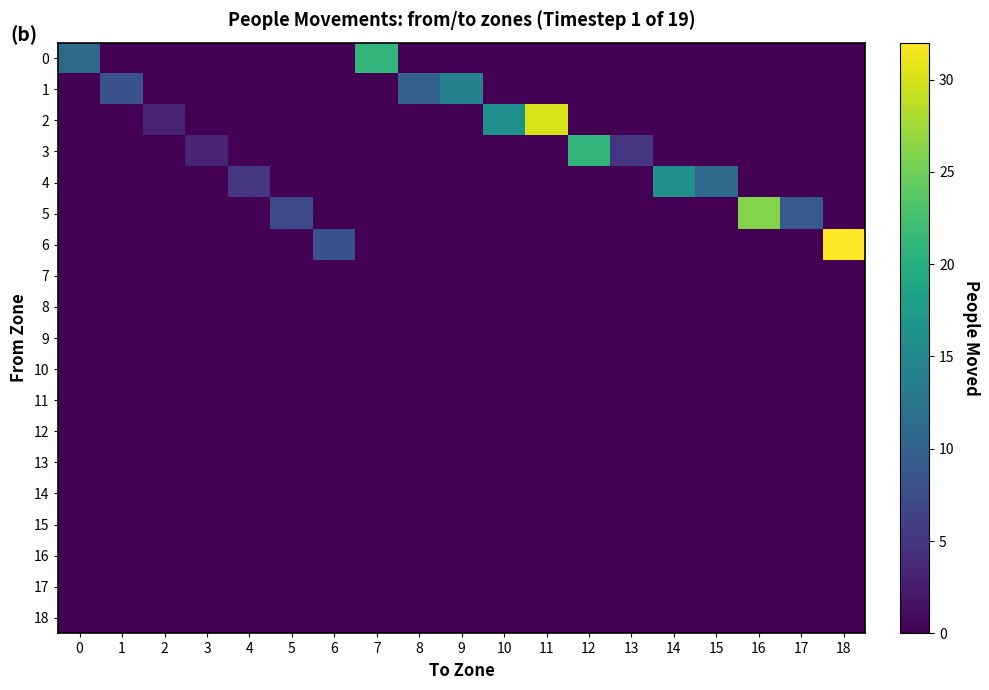

Reading left to right, what are all the values shown in this chart?

0: 0=11	1=0	2=0	3=0	4=0	5=0	6=0	7=21	8=0	9=0	10=0	11=0	12=0	13=0	14=0	15=0	16=0	17=0	18=0
1: 0=0	1=8	2=0	3=0	4=0	5=0	6=0	7=0	8=10	9=14	10=0	11=0	12=0	13=0	14=0	15=0	16=0	17=0	18=0
2: 0=0	1=0	2=3	3=0	4=0	5=0	6=0	7=0	8=0	9=0	10=16	11=30	12=0	13=0	14=0	15=0	16=0	17=0	18=0
3: 0=0	1=0	2=0	3=3	4=0	5=0	6=0	7=0	8=0	9=0	10=0	11=0	12=21	13=5	14=0	15=0	16=0	17=0	18=0
4: 0=0	1=0	2=0	3=0	4=5	5=0	6=0	7=0	8=0	9=0	10=0	11=0	12=0	13=0	14=16	15=11	16=0	17=0	18=0
5: 0=0	1=0	2=0	3=0	4=0	5=7	6=0	7=0	8=0	9=0	10=0	11=0	12=0	13=0	14=0	15=0	16=26	17=9	18=0
6: 0=0	1=0	2=0	3=0	4=0	5=0	6=8	7=0	8=0	9=0	10=0	11=0	12=0	13=0	14=0	15=0	16=0	17=0	18=32
7: 0=0	1=0	2=0	3=0	4=0	5=0	6=0	7=0	8=0	9=0	10=0	11=0	12=0	13=0	14=0	15=0	16=0	17=0	18=0
8: 0=0	1=0	2=0	3=0	4=0	5=0	6=0	7=0	8=0	9=0	10=0	11=0	12=0	13=0	14=0	15=0	16=0	17=0	18=0
9: 0=0	1=0	2=0	3=0	4=0	5=0	6=0	7=0	8=0	9=0	10=0	11=0	12=0	13=0	14=0	15=0	16=0	17=0	18=0
10: 0=0	1=0	2=0	3=0	4=0	5=0	6=0	7=0	8=0	9=0	10=0	11=0	12=0	13=0	14=0	15=0	16=0	17=0	18=0
11: 0=0	1=0	2=0	3=0	4=0	5=0	6=0	7=0	8=0	9=0	10=0	11=0	12=0	13=0	14=0	15=0	16=0	17=0	18=0
12: 0=0	1=0	2=0	3=0	4=0	5=0	6=0	7=0	8=0	9=0	10=0	11=0	12=0	13=0	14=0	15=0	16=0	17=0	18=0
13: 0=0	1=0	2=0	3=0	4=0	5=0	6=0	7=0	8=0	9=0	10=0	11=0	12=0	13=0	14=0	15=0	16=0	17=0	18=0
14: 0=0	1=0	2=0	3=0	4=0	5=0	6=0	7=0	8=0	9=0	10=0	11=0	12=0	13=0	14=0	15=0	16=0	17=0	18=0
15: 0=0	1=0	2=0	3=0	4=0	5=0	6=0	7=0	8=0	9=0	10=0	11=0	12=0	13=0	14=0	15=0	16=0	17=0	18=0
16: 0=0	1=0	2=0	3=0	4=0	5=0	6=0	7=0	8=0	9=0	10=0	11=0	12=0	13=0	14=0	15=0	16=0	17=0	18=0
17: 0=0	1=0	2=0	3=0	4=0	5=0	6=0	7=0	8=0	9=0	10=0	11=0	12=0	13=0	14=0	15=0	16=0	17=0	18=0
18: 0=0	1=0	2=0	3=0	4=0	5=0	6=0	7=0	8=0	9=0	10=0	11=0	12=0	13=0	14=0	15=0	16=0	17=0	18=0